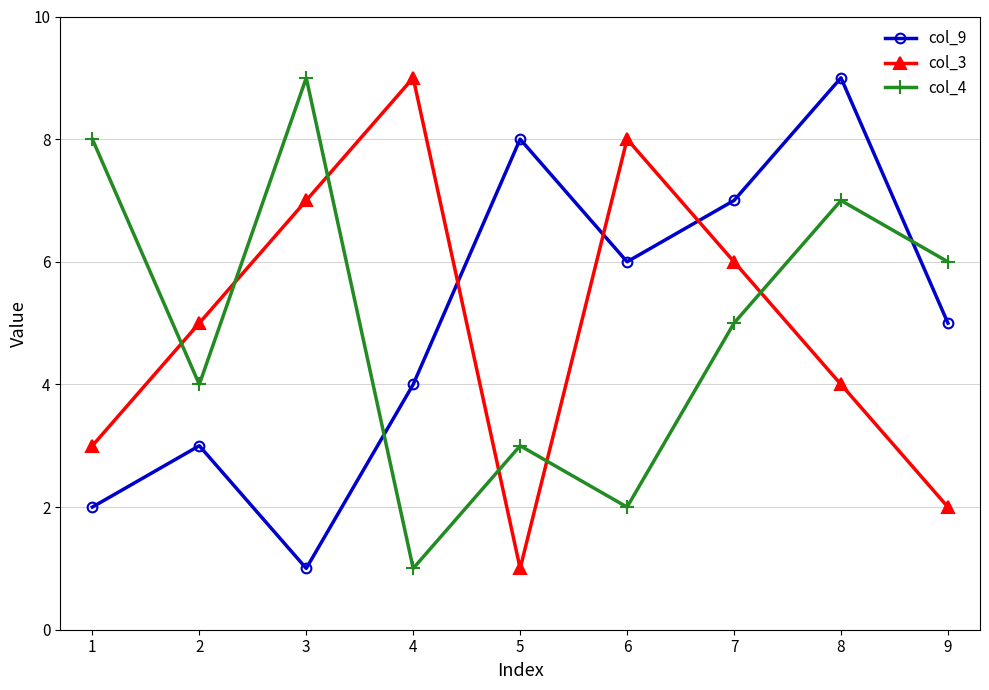

Is this an area chart (filled region under the line)?

No